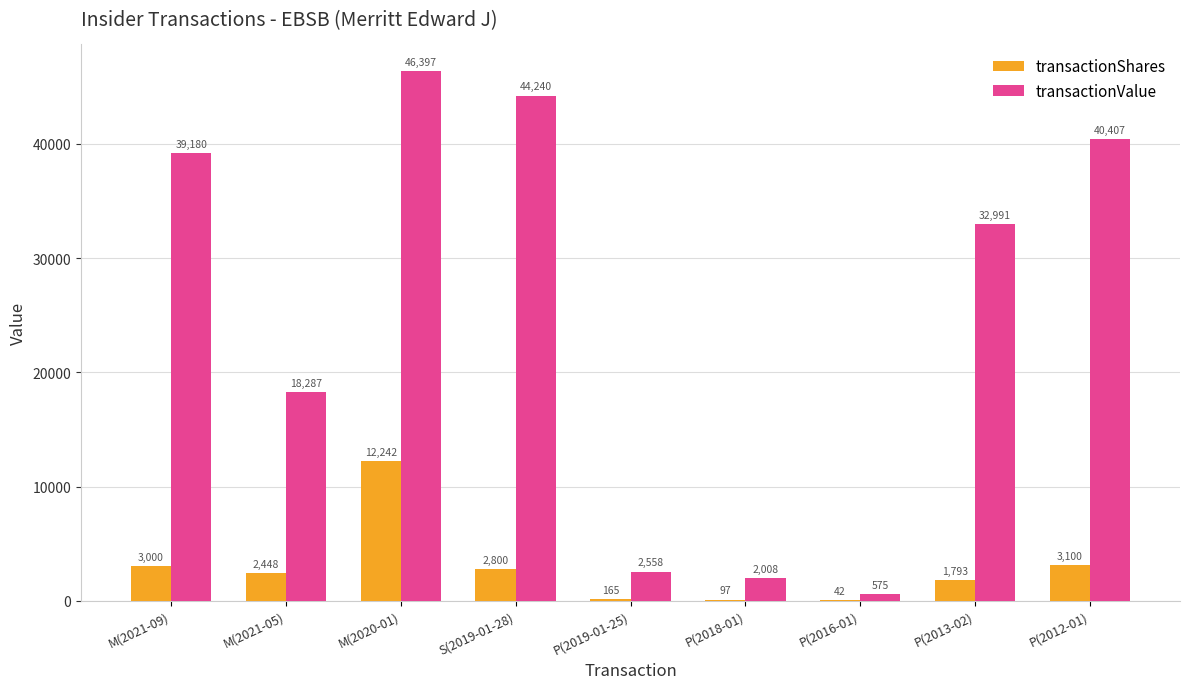

The value of transactionShares at S(2019-01-28) is 2800. True or false?

True